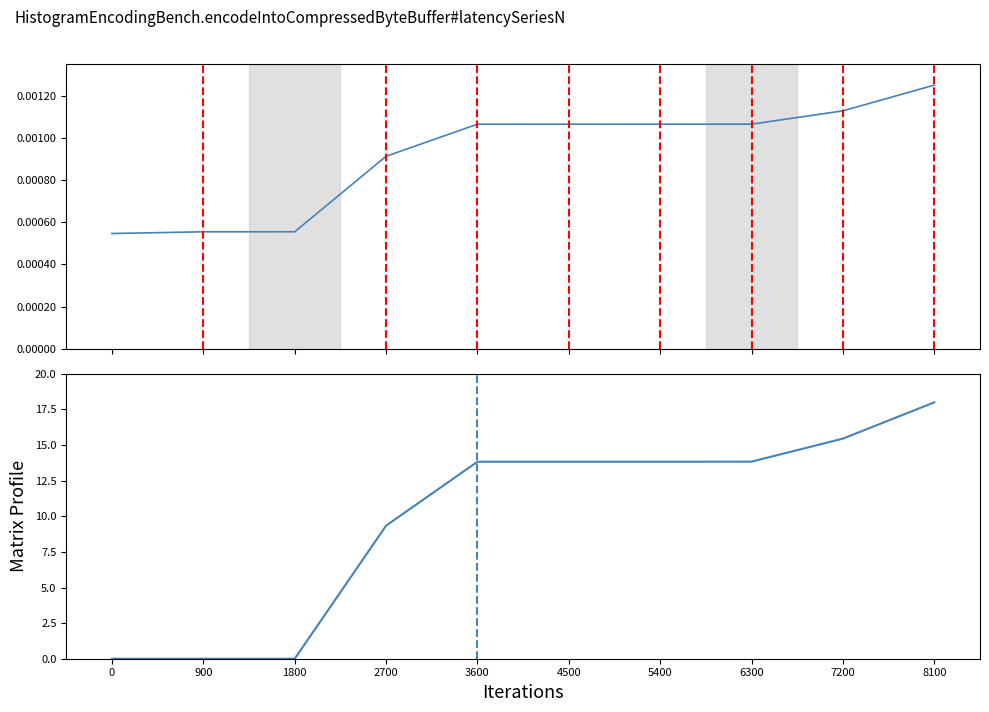

Does the chart display data point markers on the line(s)?

No